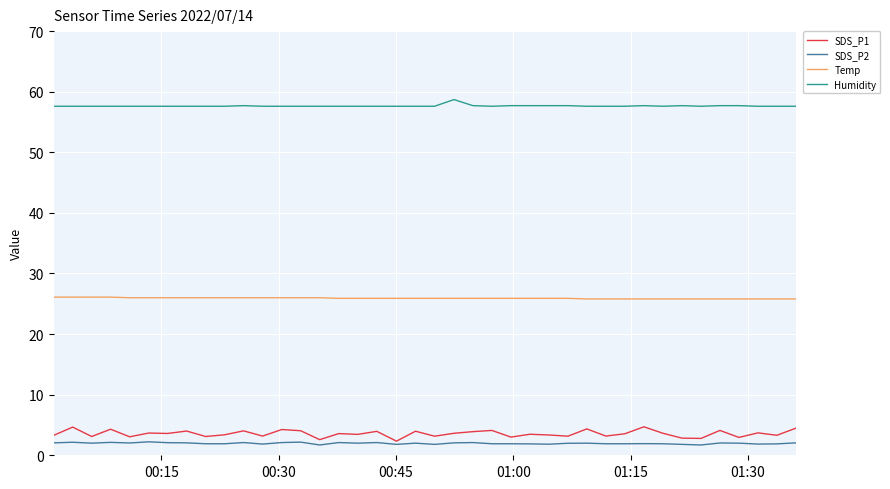

What are all the series names shown in the legend?

SDS_P1, SDS_P2, Temp, Humidity